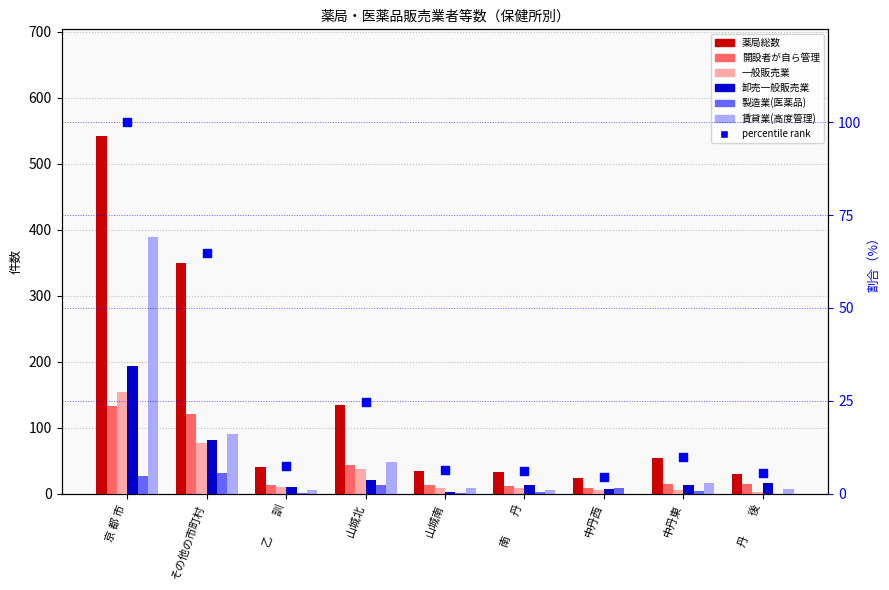

At which category is the sum across all series the highest?

京 都 市